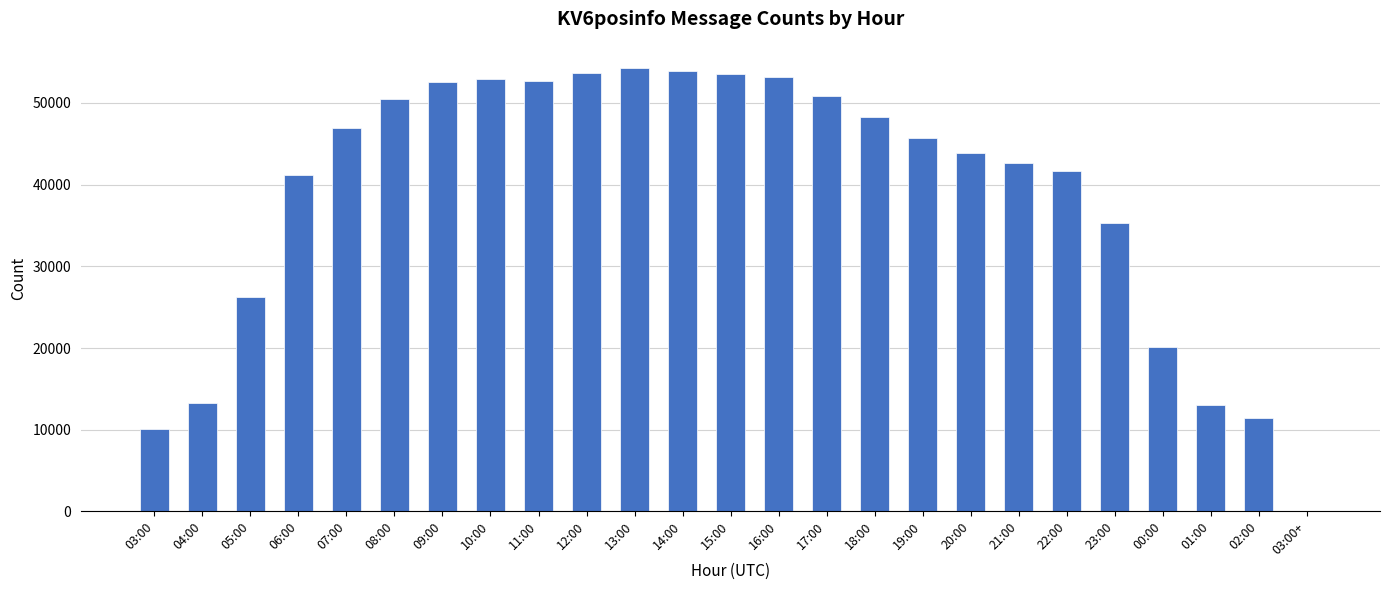

Where is the data nearest to the value 27131?

05:00